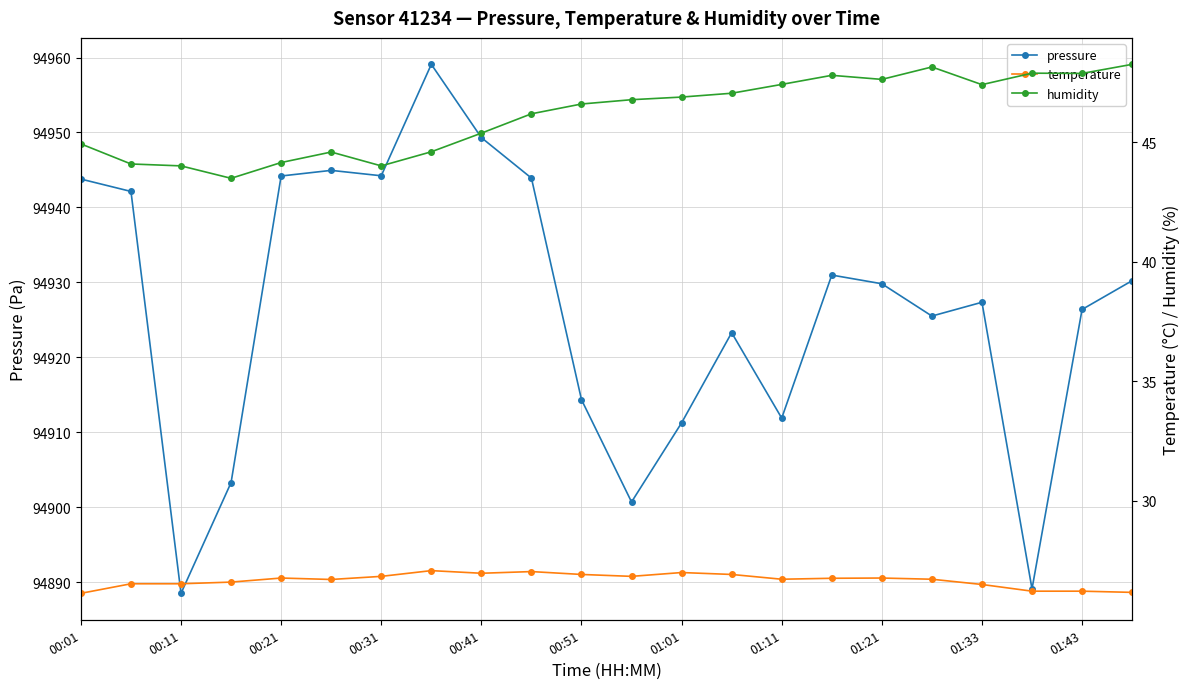

What is the difference between the maximum and minimum values in the humidity series?

4.8